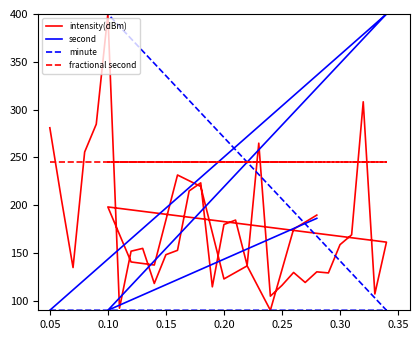

What is the difference between the maximum and minimum values in the minute series?

310.0